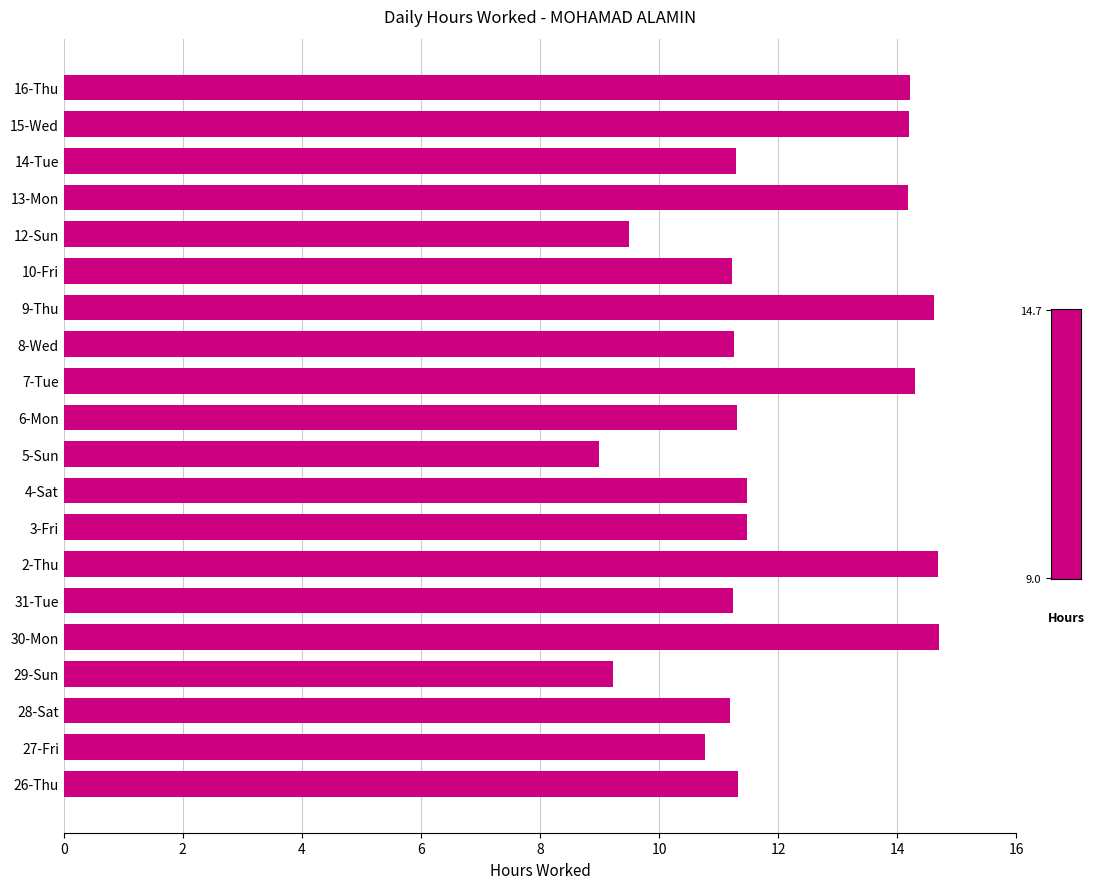

Which has a higher value, 10-Fri or 27-Fri?

10-Fri